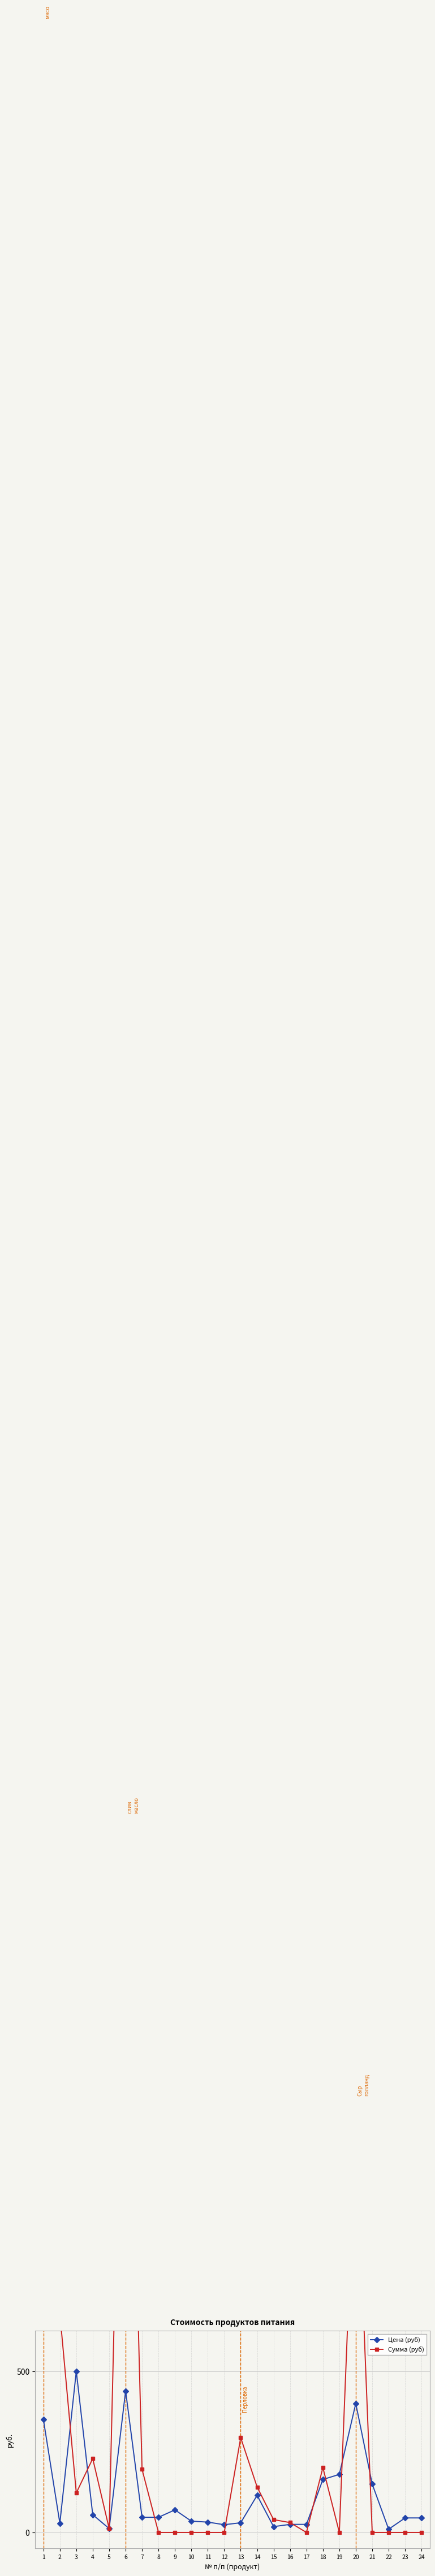

At which category is the sum across all series the highest?

1